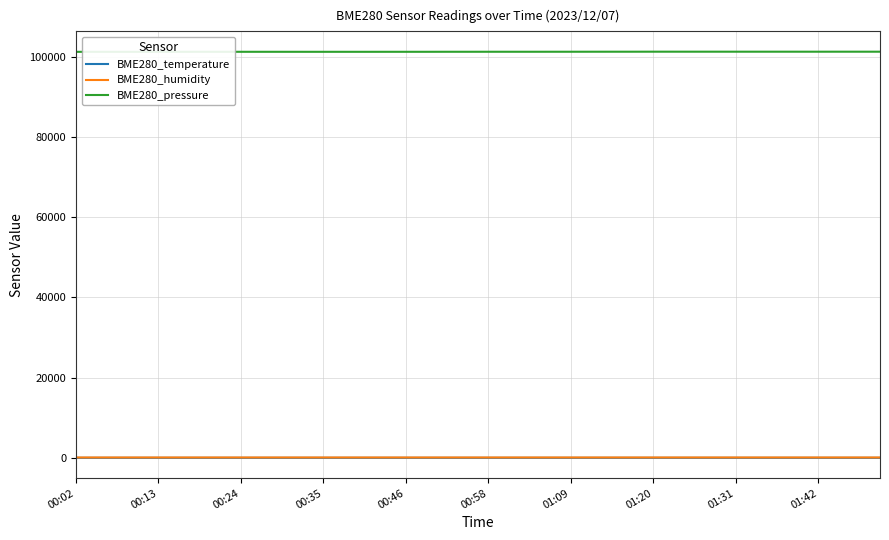

Which series has the largest total across all categories?

BME280_pressure